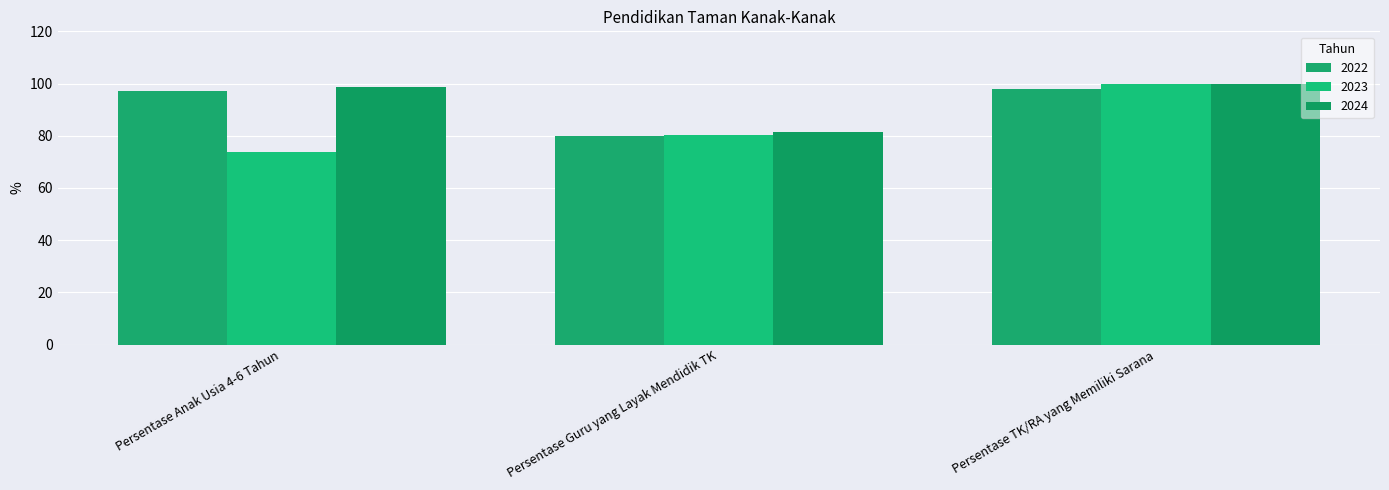

What is the minimum value for 2024?

81.5